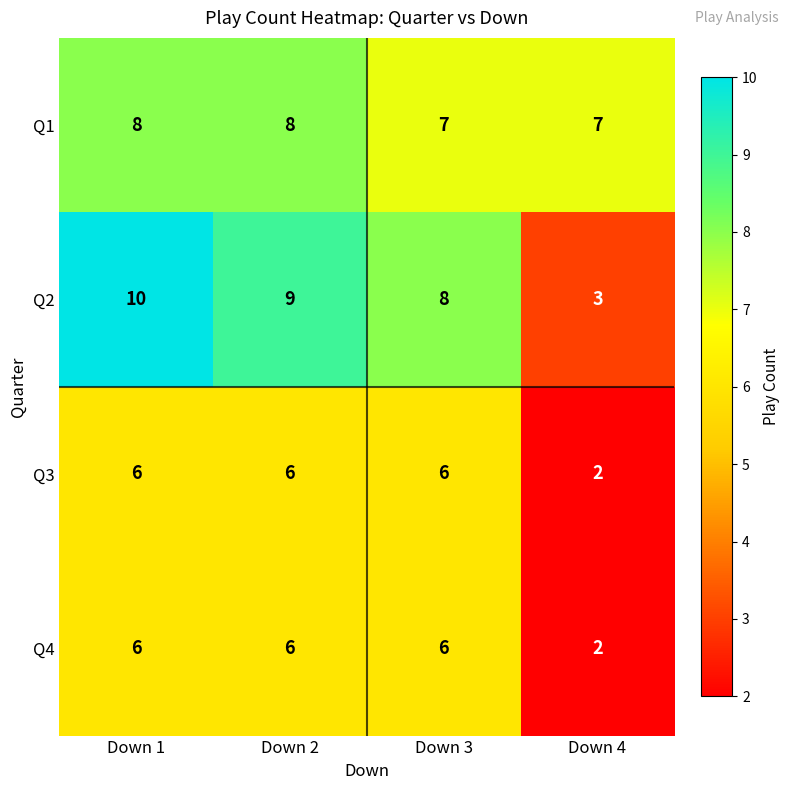

Reading left to right, what are all the values shown in this chart?

Q1: Down 1=8	Down 2=8	Down 3=7	Down 4=7
Q2: Down 1=10	Down 2=9	Down 3=8	Down 4=3
Q3: Down 1=6	Down 2=6	Down 3=6	Down 4=2
Q4: Down 1=6	Down 2=6	Down 3=6	Down 4=2